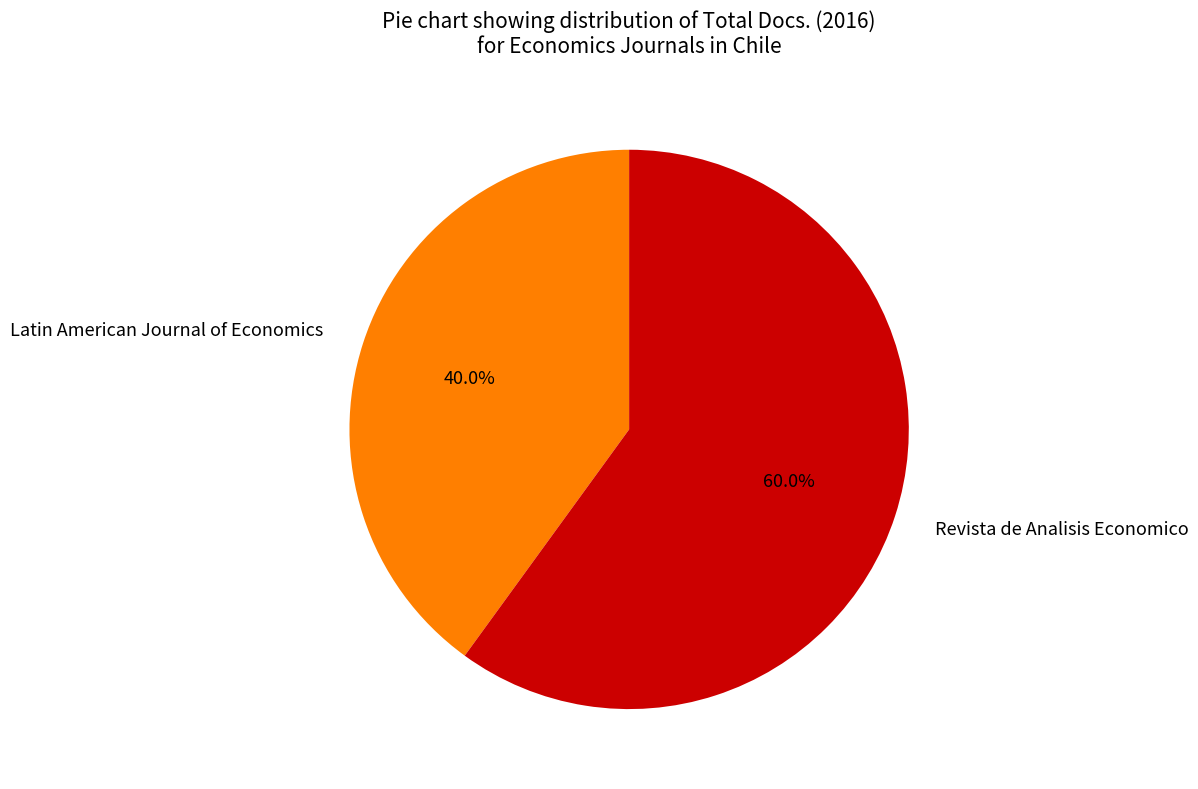

What is the ratio of the value at Revista de Analisis Economico to the value at Latin American Journal of Economics?

1.5